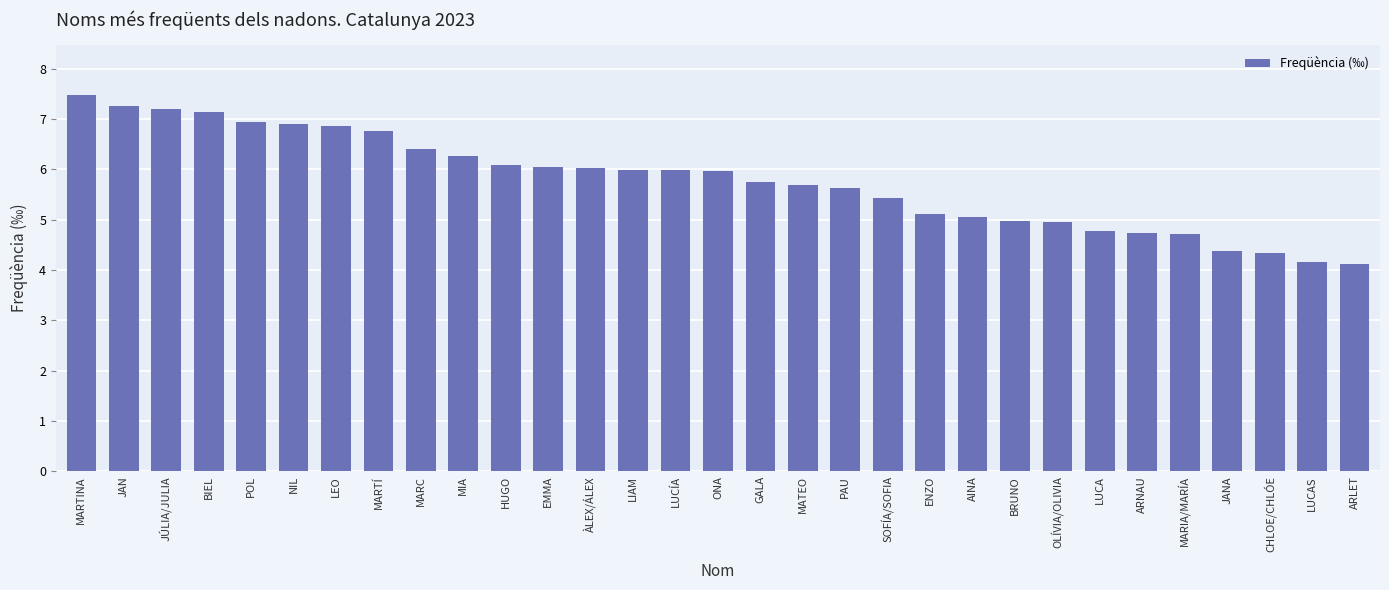

What is the average value?

5.8